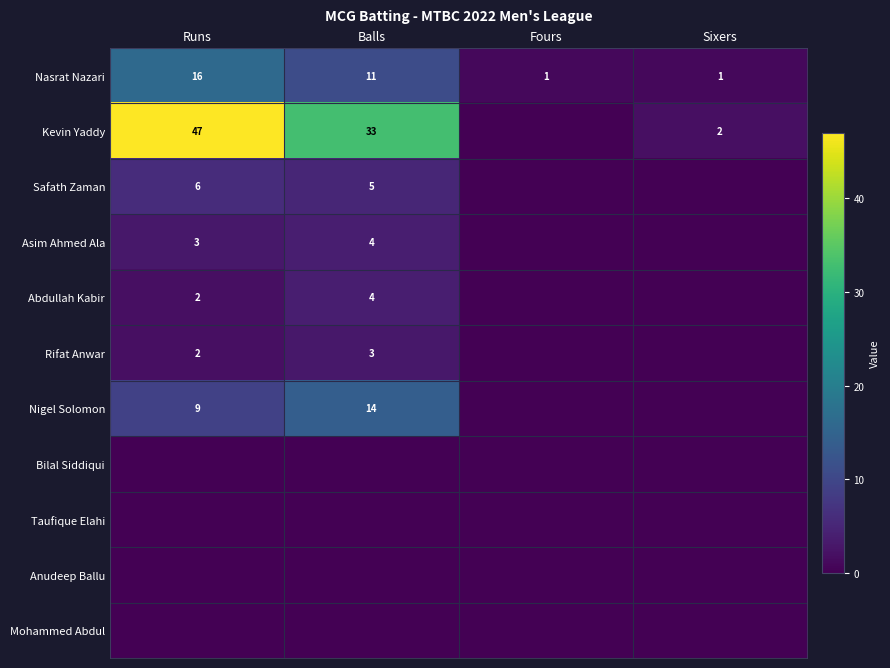

True or false: Kevin Yaddy has a value of 2 at Sixers.

True